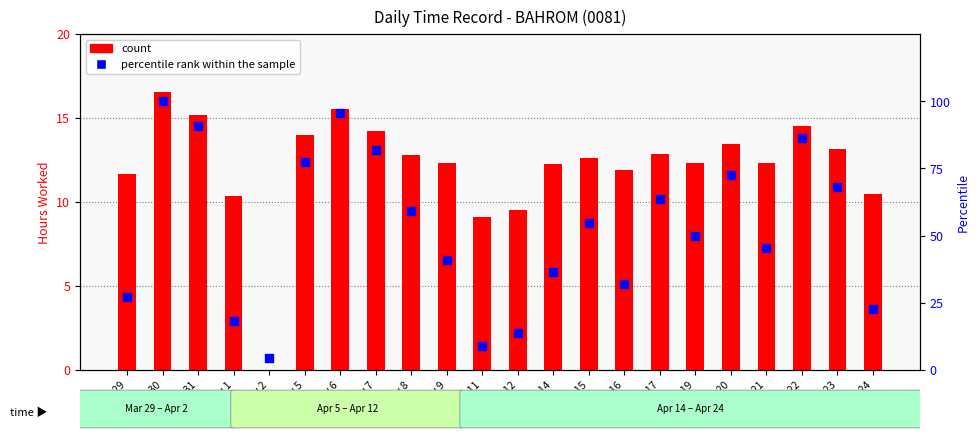

Which series reaches the minimum Y coordinate?

count